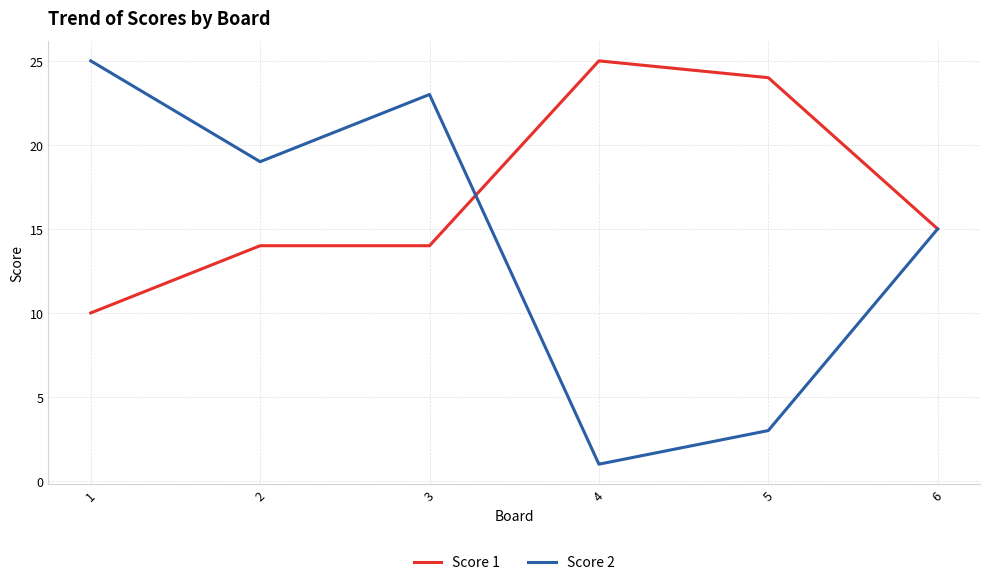

What is the difference between the highest and lowest values at 1?

15